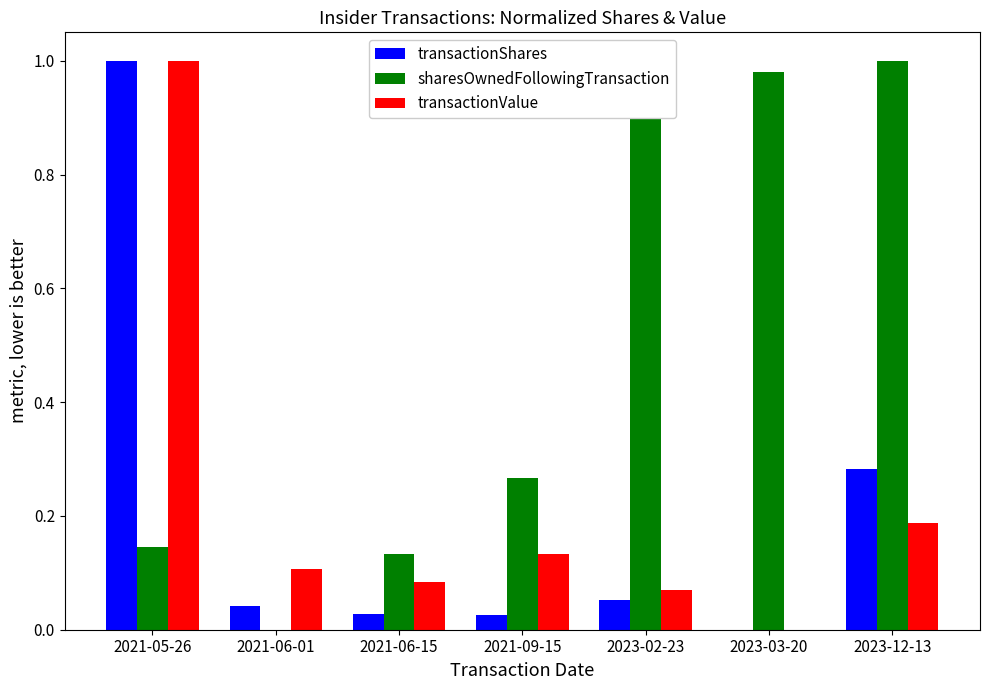

Between 2021-06-01 and 2023-02-23, which series saw the biggest shift?

sharesOwnedFollowingTransaction